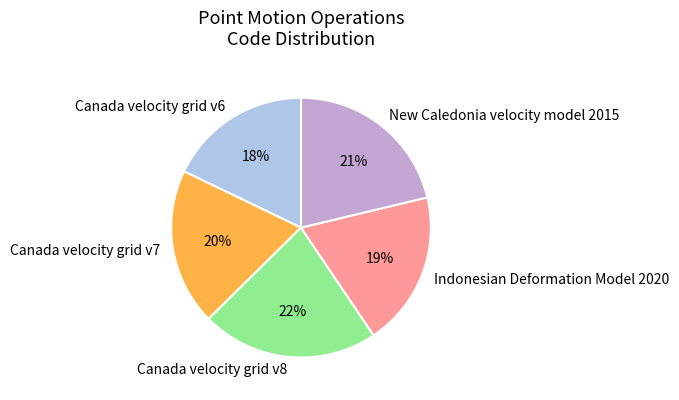

Approximately how many times larger is the value at Canada velocity grid v8 compared to Canada velocity grid v6?

1.2